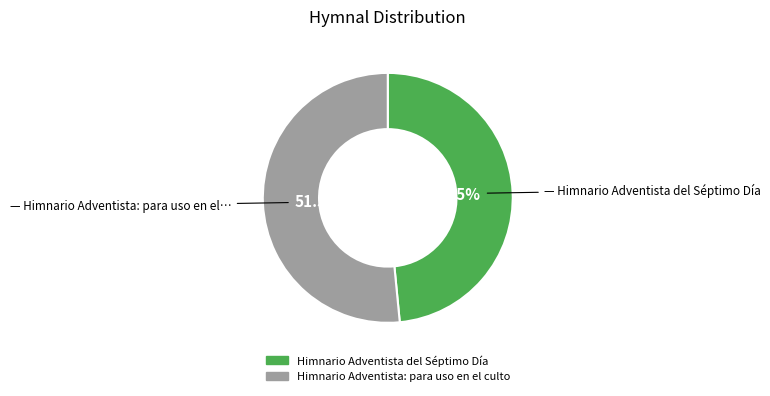

Is there any slice that represents more than half of the pie?

Yes